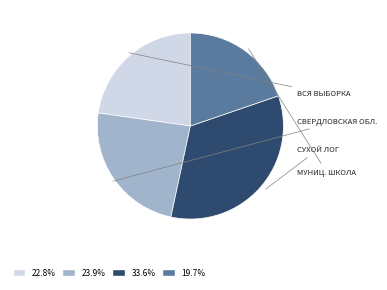

Is there any slice that represents more than half of the pie?

No